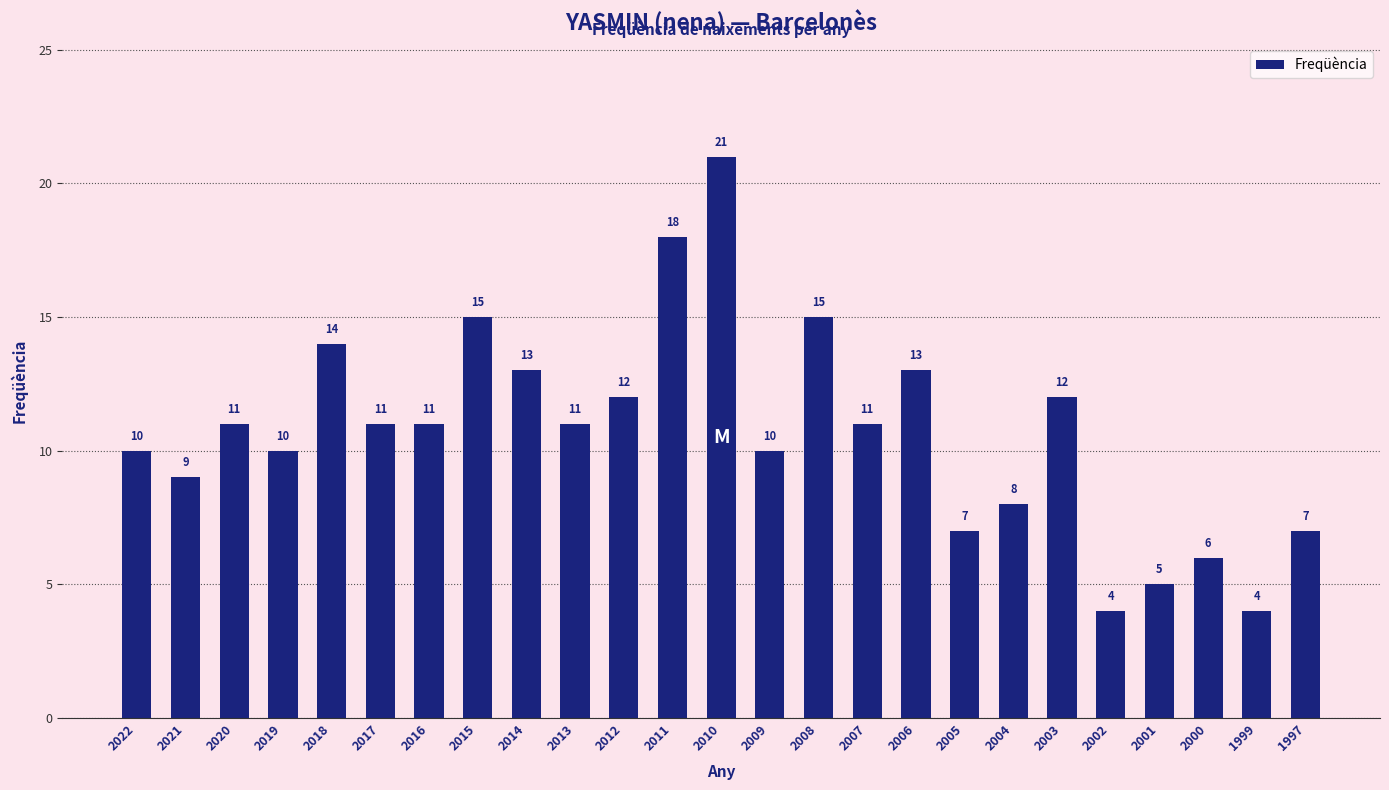

At which category does the chart reach its peak across all series?

2010